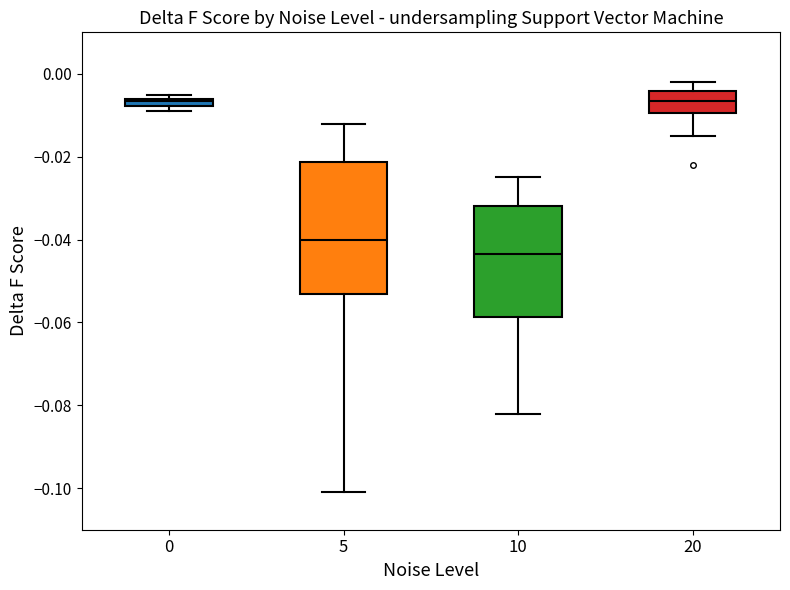

Which box is the tallest, from its lower edge to its upper edge?

5